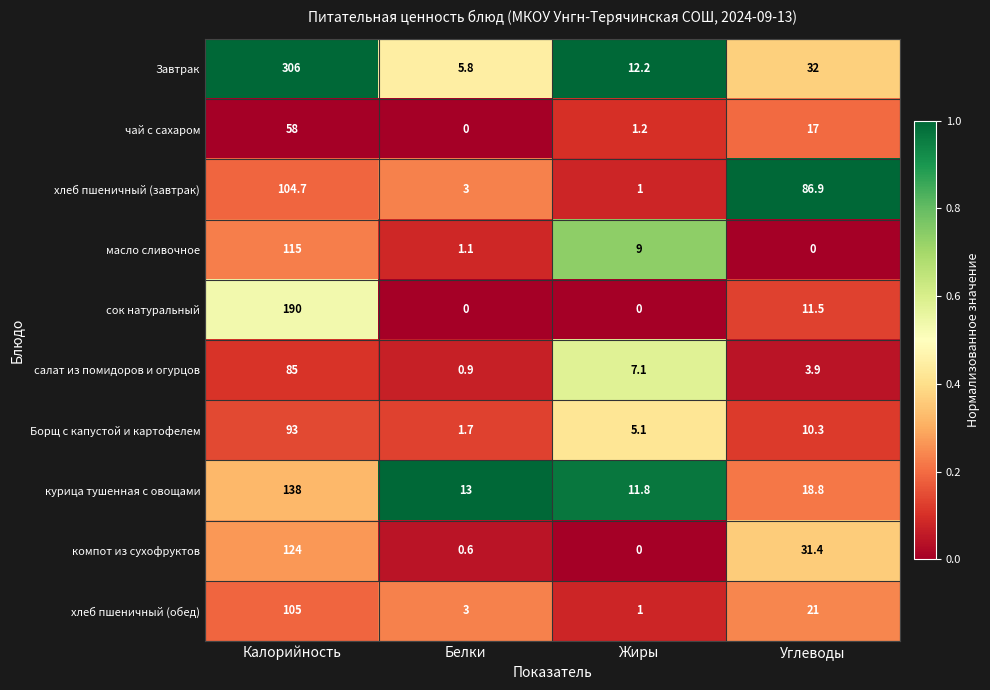

What is the average value of the салат из помидоров и огурцов series?

24.2